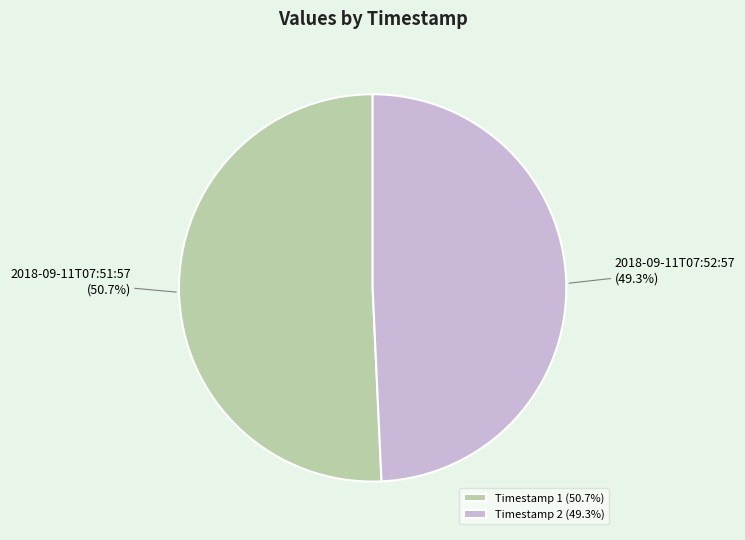

Rank the categories by value from lowest to highest.

Timestamp 2 (49.3%), Timestamp 1 (50.7%)